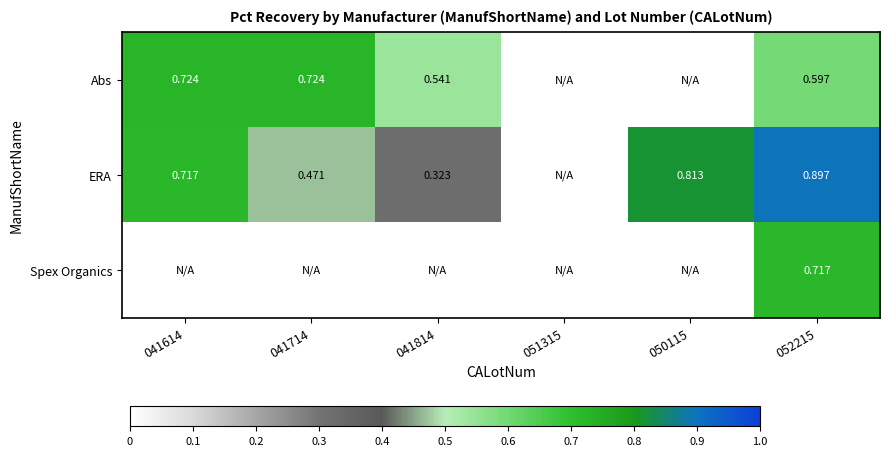

Is the value of ERA at 041714 greater than the value of Abs at 041614?

No